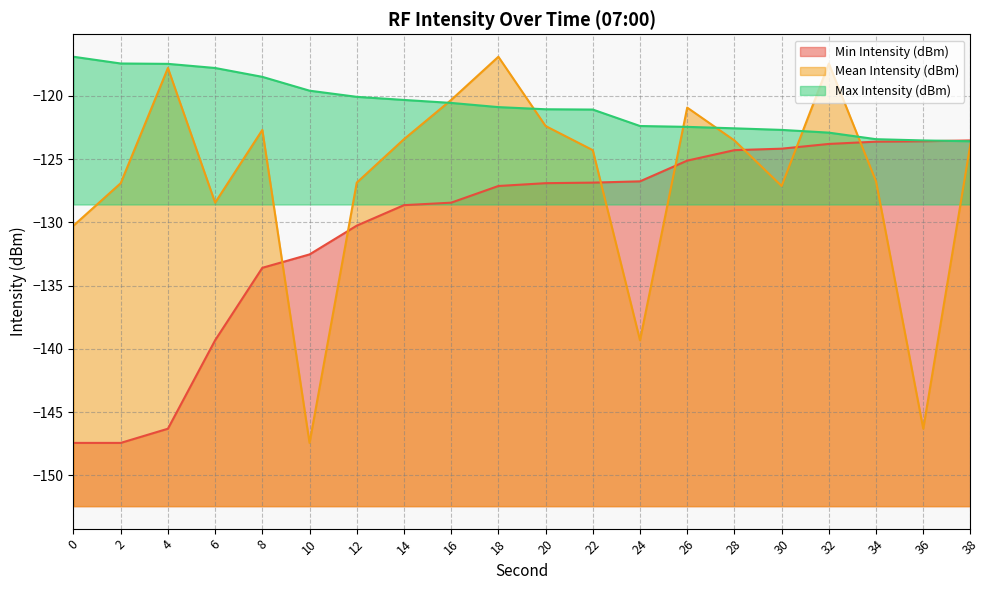

What is the spread (max minus min) of values at 4?

28.8